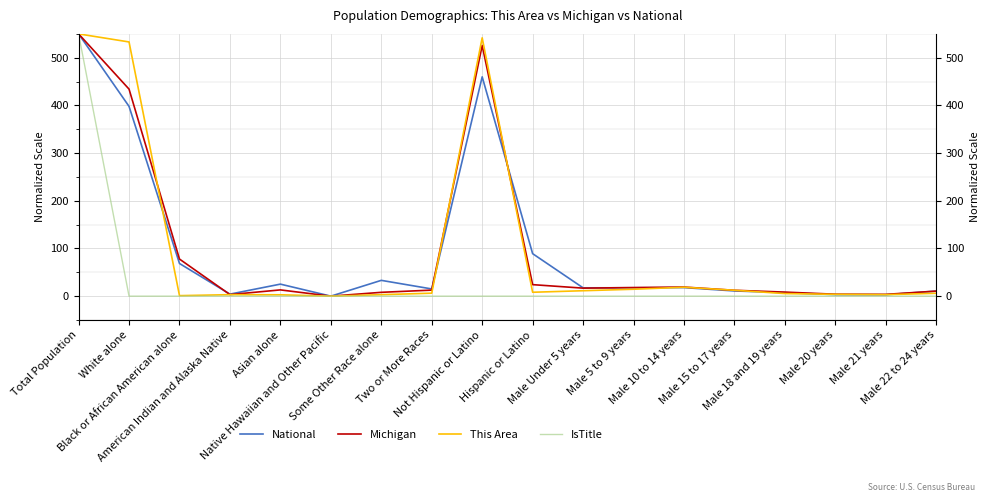

In This Area, how many points are higher than both neighbors (excluding endpoints)?

3